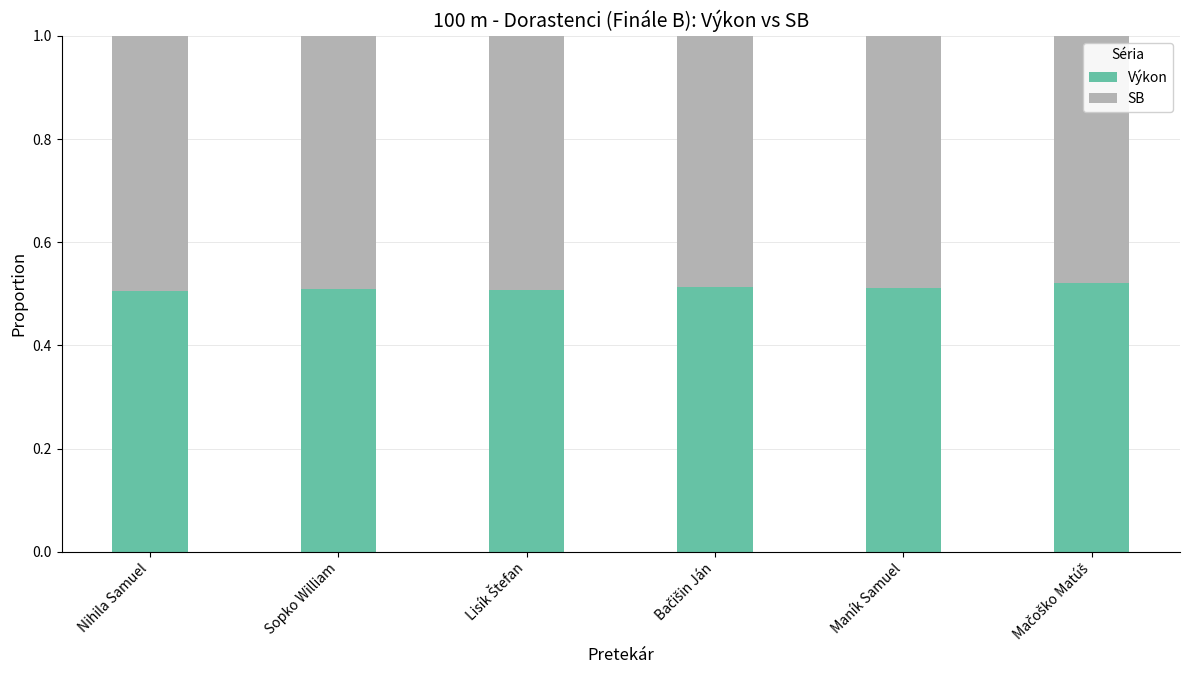

Are the bars horizontal?

No